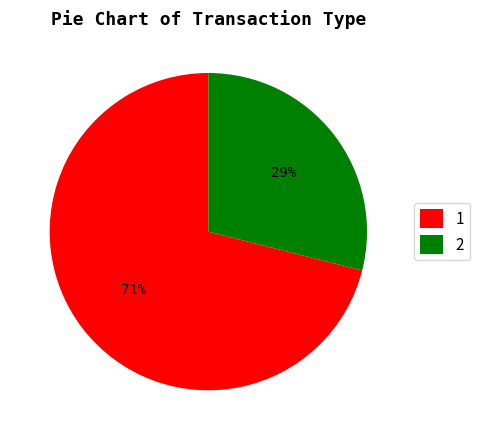

Which category has the biggest portion of the pie?

1